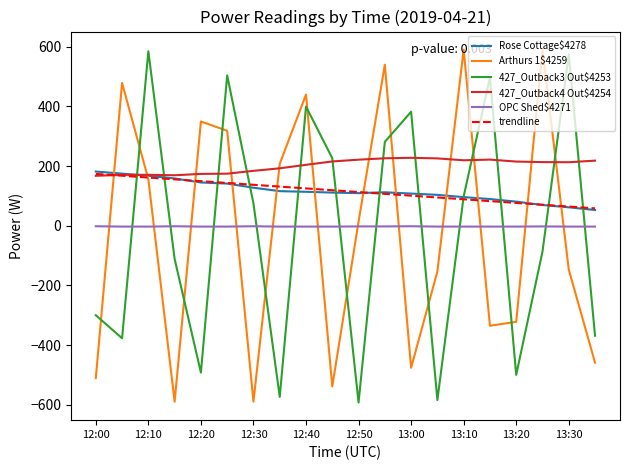

True or false: OPC Shed$4271 and trendline intersect in this chart.

False